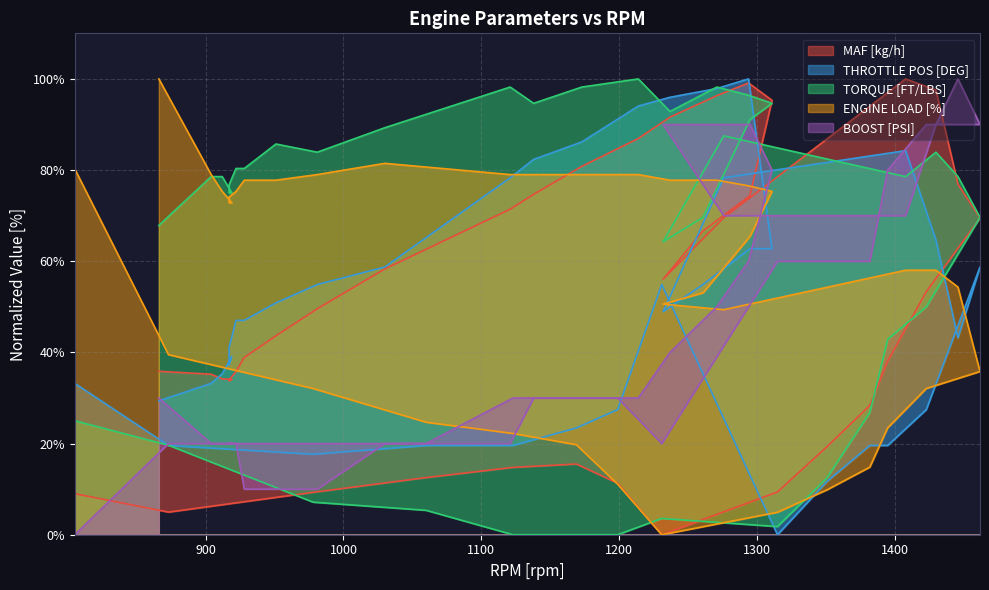

Which series ends up on top after the final intersection of TORQUE [FT/LBS] and MAF [kg/h]?

TORQUE [FT/LBS]